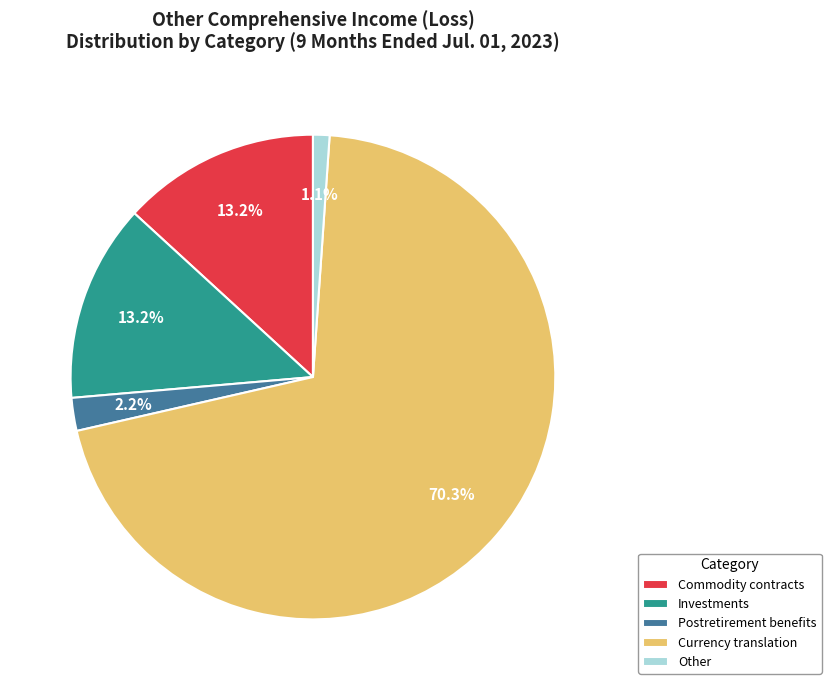

What percentage do Investments and Other together represent?

14.3%